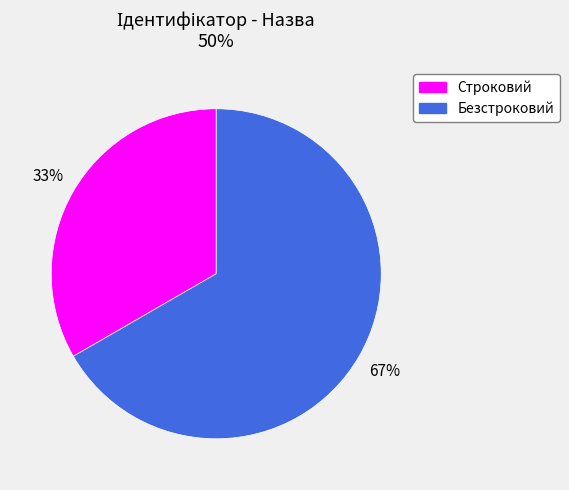

Between Безстроковий and Строковий, which is larger?

Безстроковий